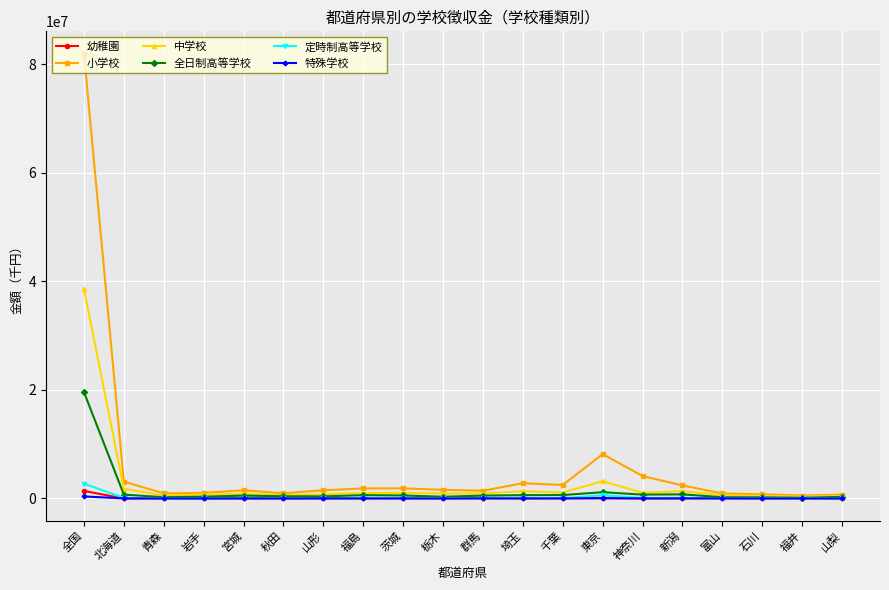

Which series changed the most between 全国 and 東京?

小学校